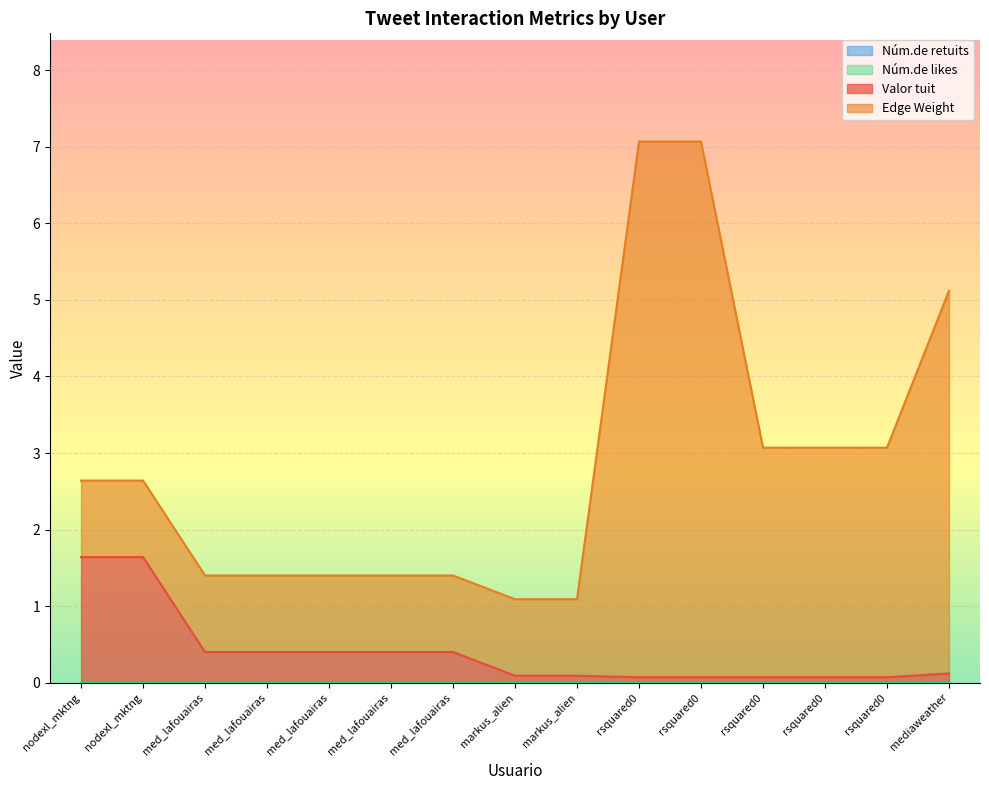

Which series has the largest total across all categories?

Edge Weight